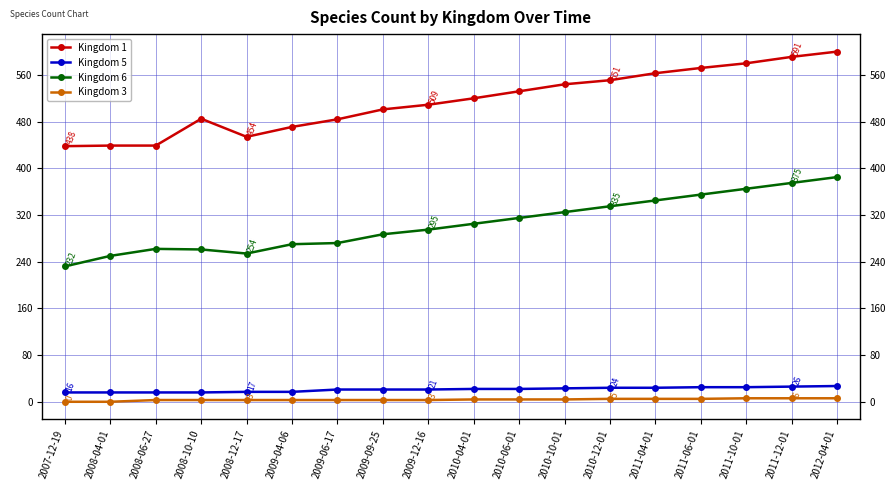

What is the spread (max minus min) of values at 2008-06-27?

436